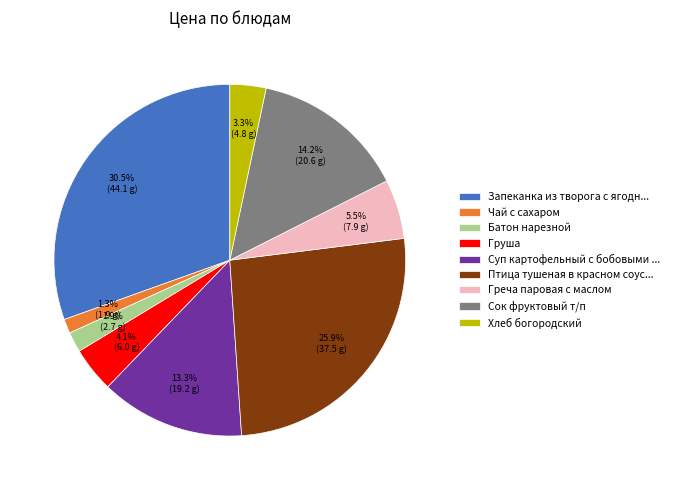

What is the largest slice in the pie chart?

Запеканка из творога с ягодн...